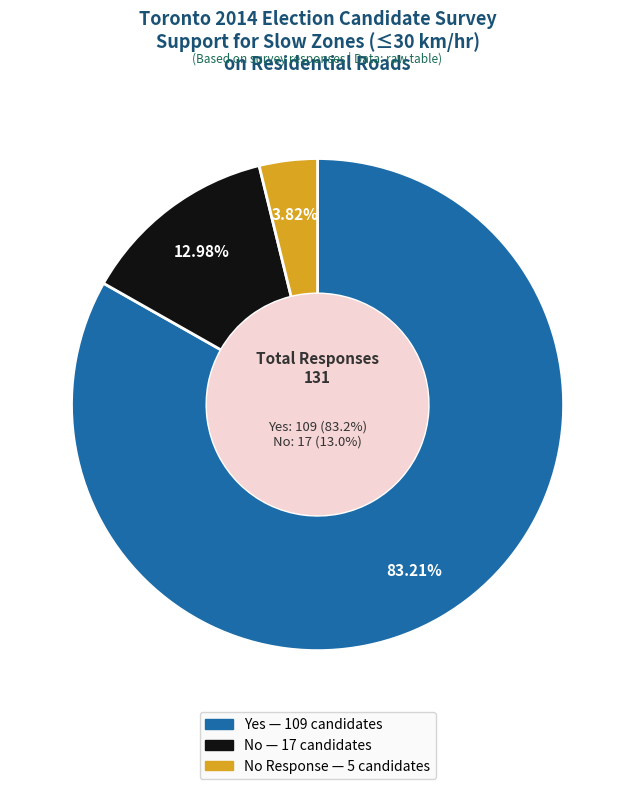

Which category accounts for the majority?

Yes